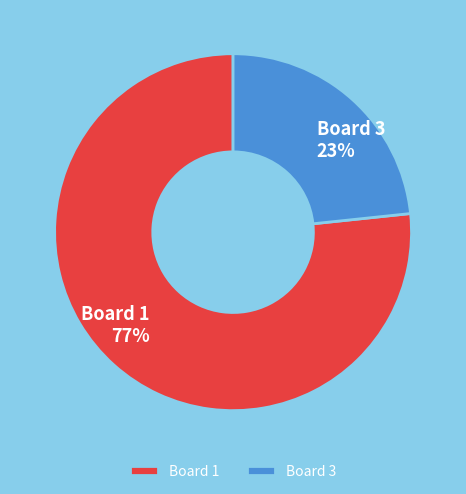

Which slice is the largest?

Board 1